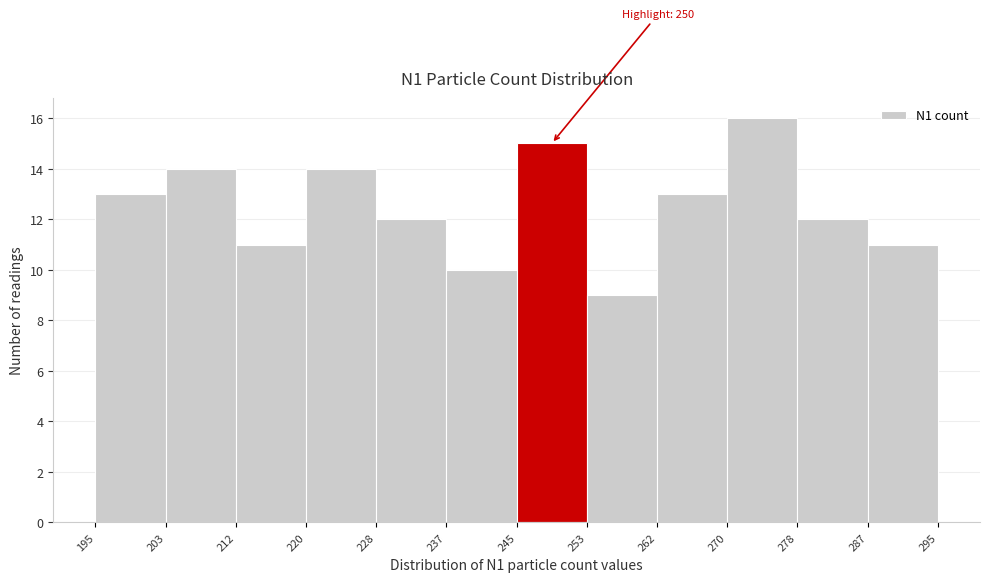

Over which range of the x-axis is the bar tallest?

270 to 278